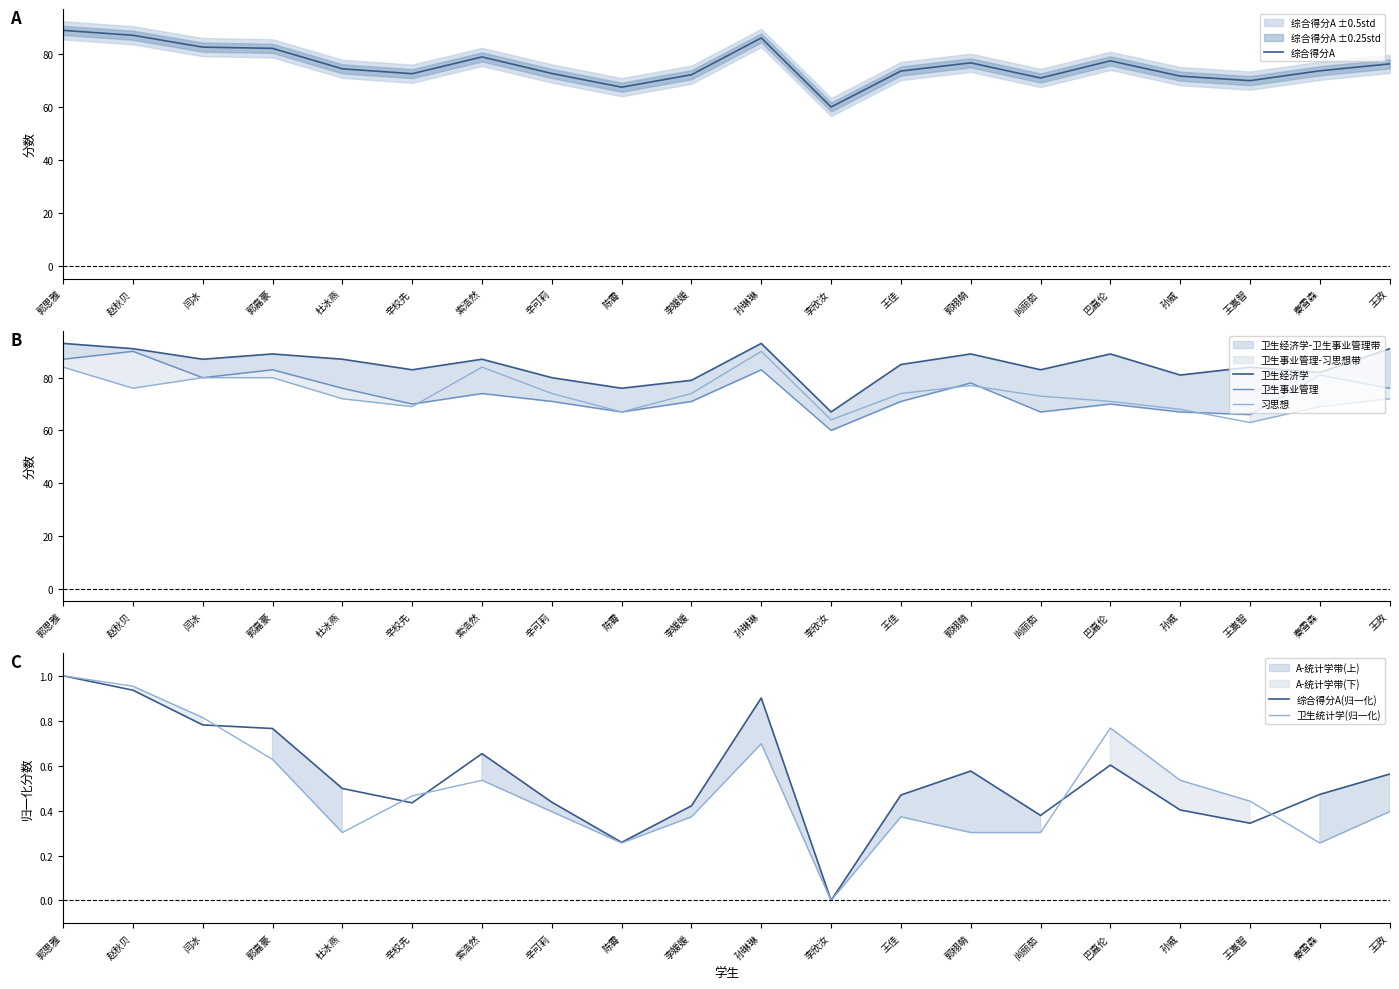

True or false: 卫生事业管理 and 习思想 intersect in this chart.

True